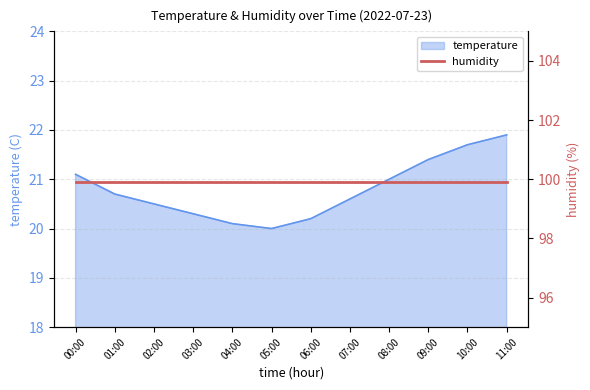

True or false: the data shows 7.2 at 05:00.

False